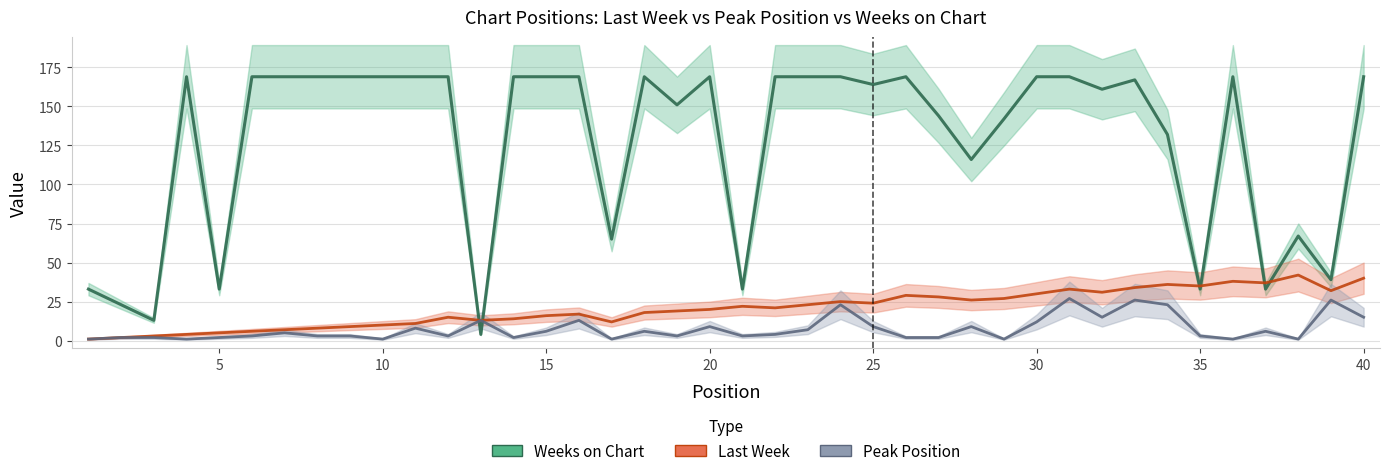

What is the value of the Last Week point at the 15th from the left?

16